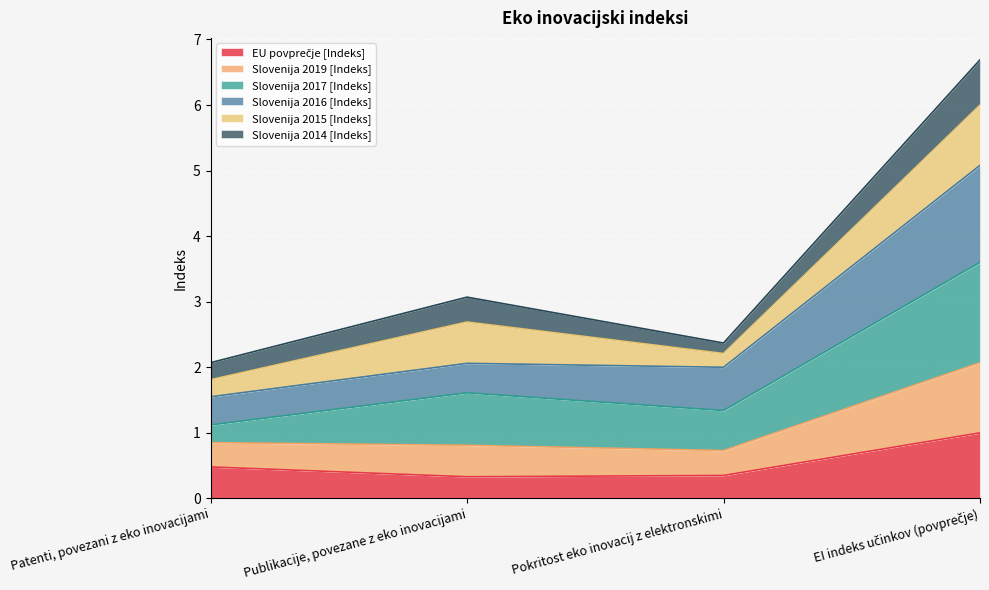

What is the label of the 2nd point from the left?

Publikacije, povezane z eko inovacijami